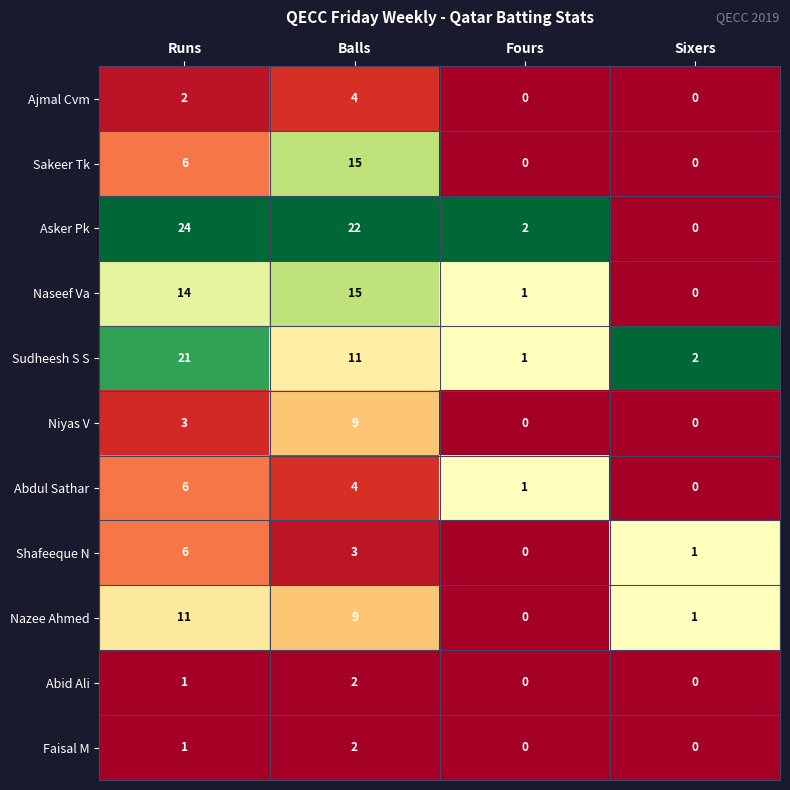

What is the total value across all series at Runs?

95